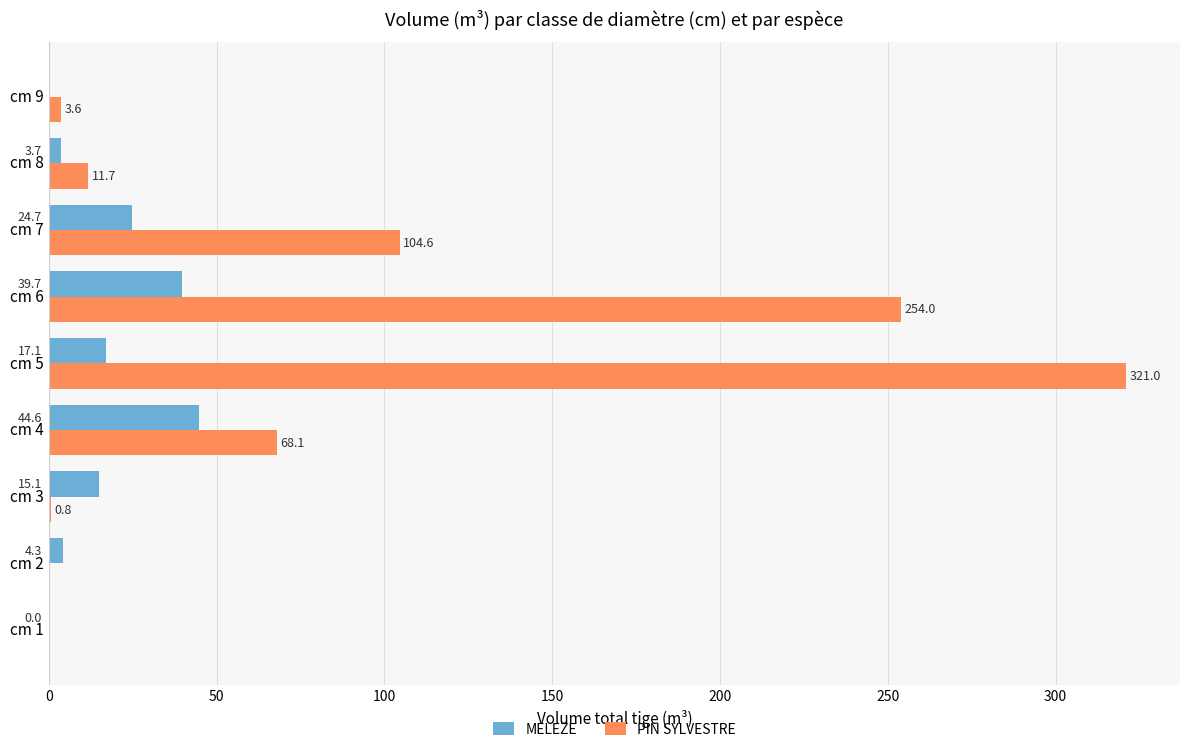

What is the sum of all PIN SYLVESTRE values?

763.8